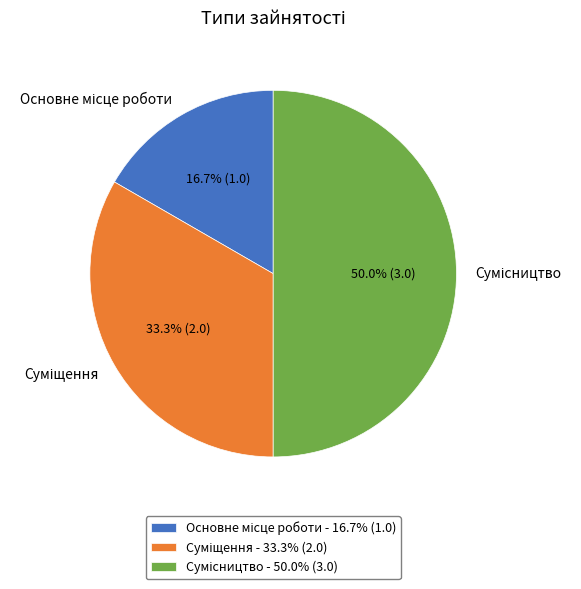

Is there a majority slice in this chart?

No